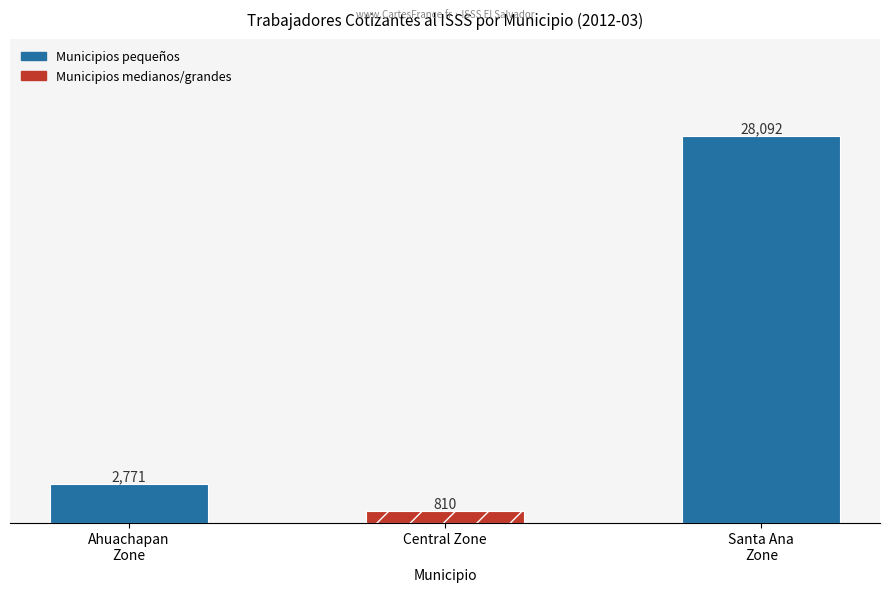

List the labels in order of value, largest first.

Santa Ana
Zone, Ahuachapan
Zone, Central Zone